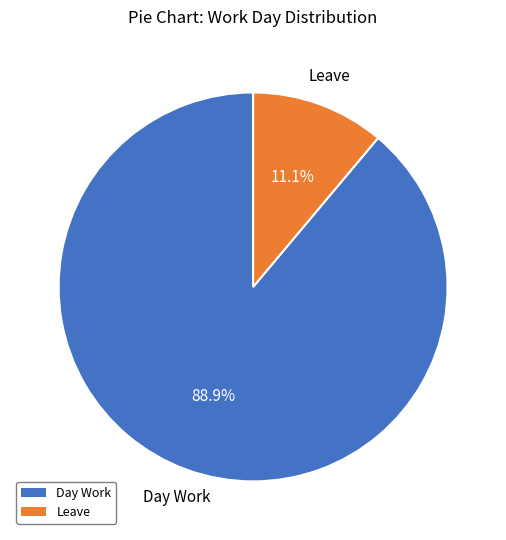

Does any single category account for the majority?

Yes